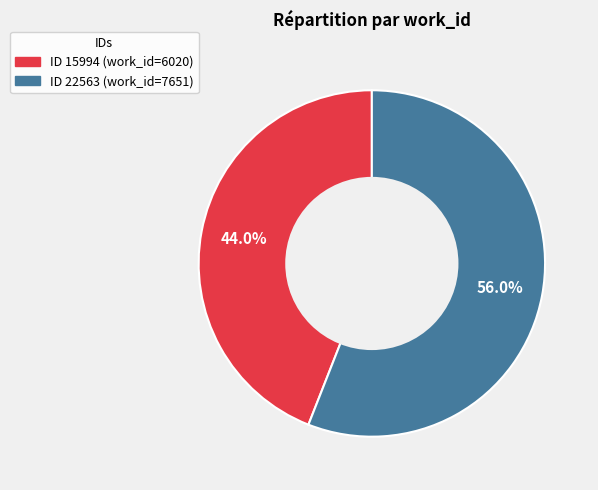

How many slices are in this pie chart?

2